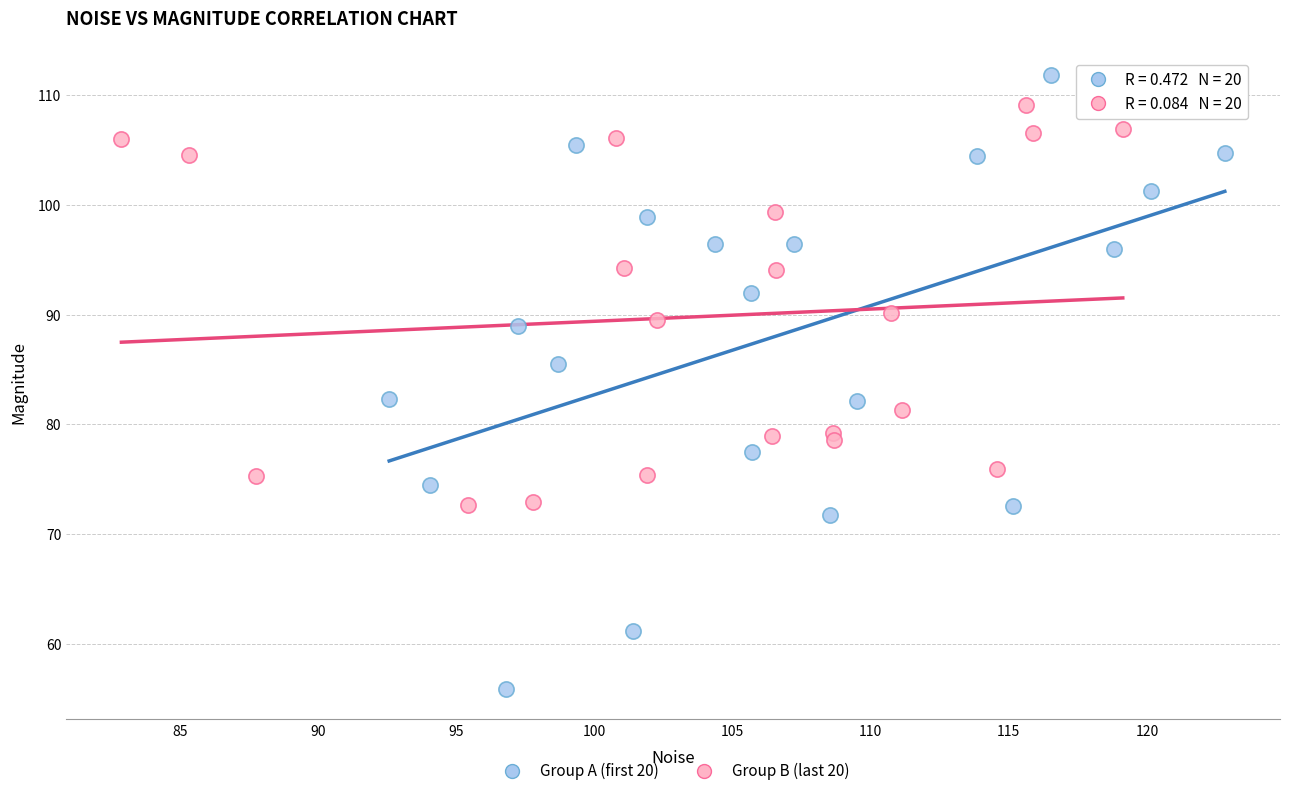

Which series contains the lowest Y value?

Group A (first 20)